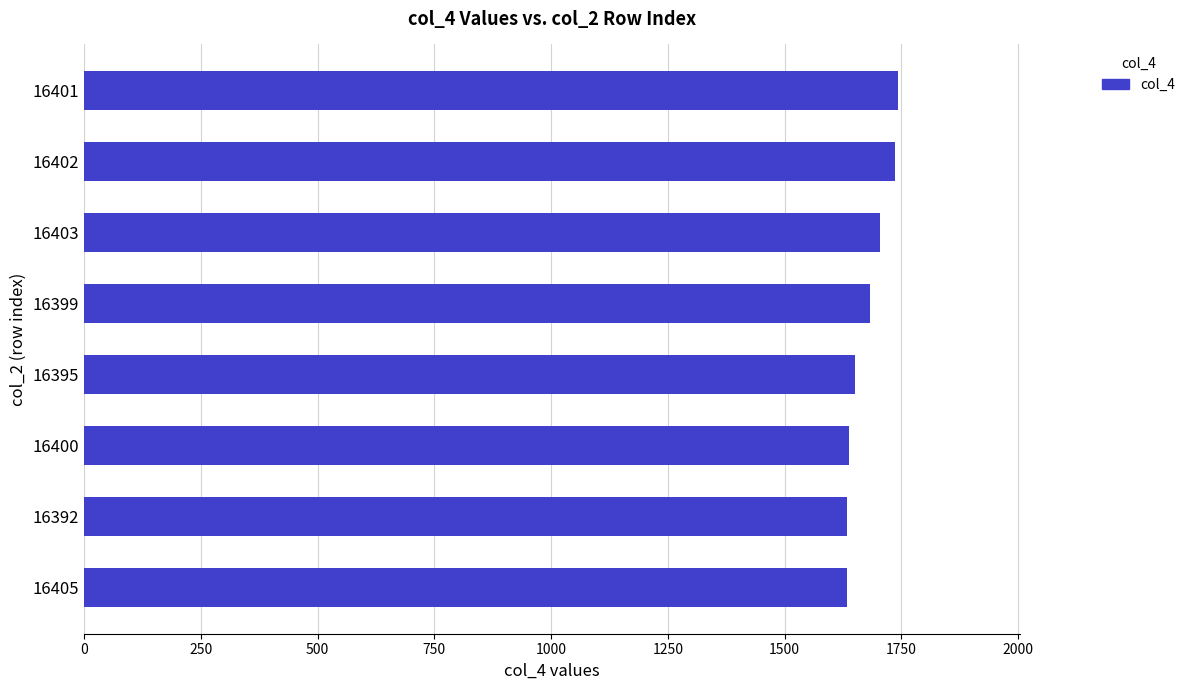

How many values are below 1683?

4